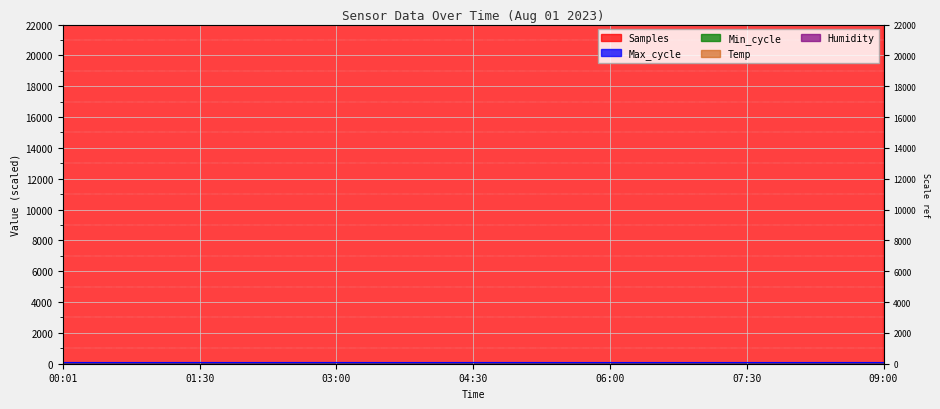

What is the difference between the highest and lowest values at 03:00?

5090431.0